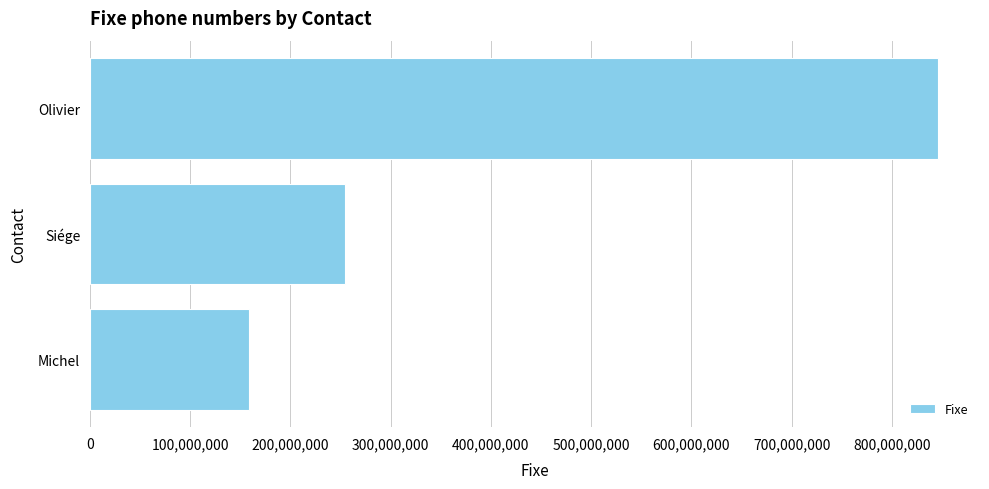

Which label corresponds to the largest value in the chart?

Olivier